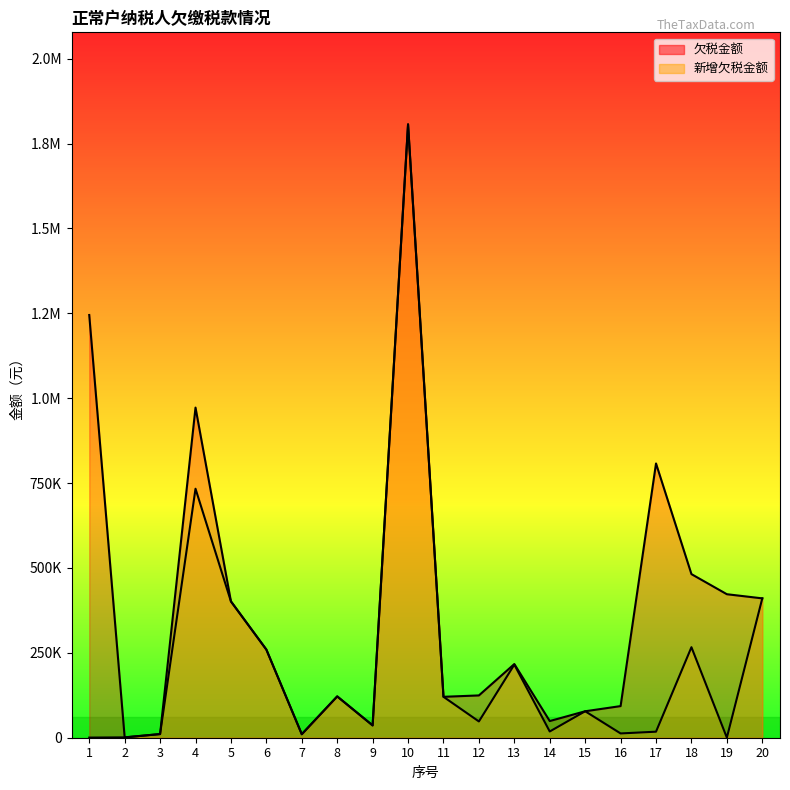

Reading left to right, extract all data points from this chart.

欠税金额_line: 1245030.5	1014.7	10728.0	972288.5	401553.8	259606.6	10313.3	121702.4	36238.9	1806565.9	120507.0	124573.9	216957.7	49101.3	77940.2	93138.3	807761.8	481856.8	422653.2	410447.8
新增欠税金额_line: 362.5	1014.7	10728.0	733323.9	401553.8	259606.6	10313.3	121702.4	36238.9	1806565.9	120507.0	47920.1	215285.4	18343.0	77940.2	12608.5	17758.8	266610.3	254.3	410447.8